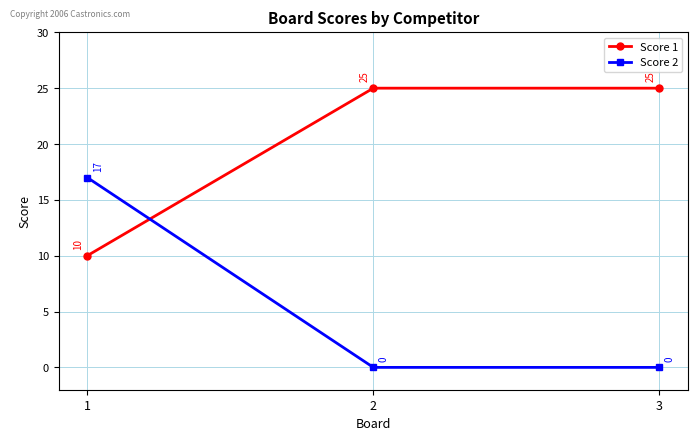

Does the chart display data point markers on the line(s)?

Yes